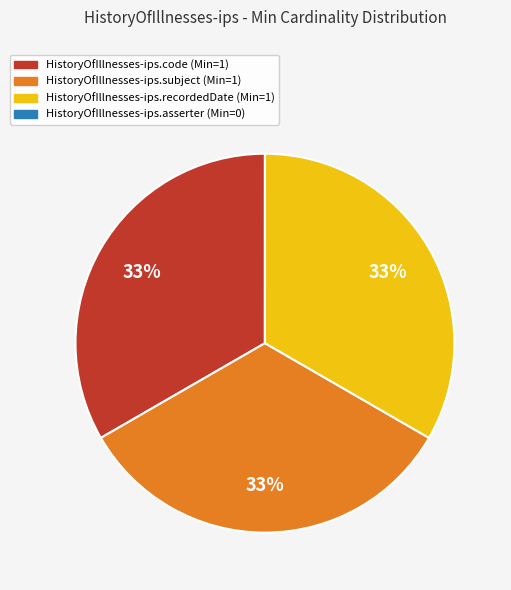

Do HistoryOfIllnesses-ips.subject and HistoryOfIllnesses-ips.recordedDate together represent more than half of the pie?

Yes